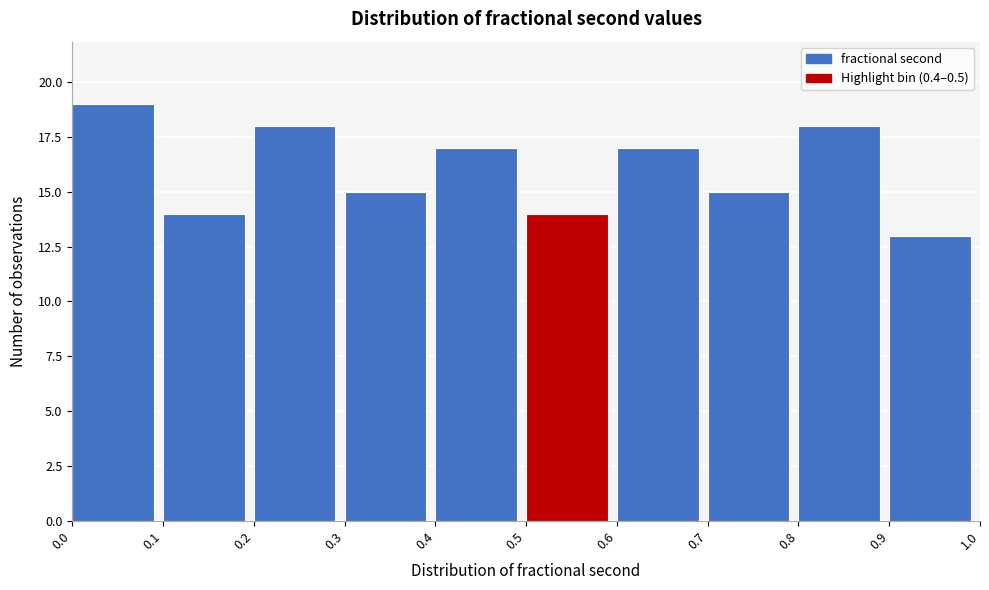

Which range on the x-axis has the tallest bar?

0.0 to 0.1